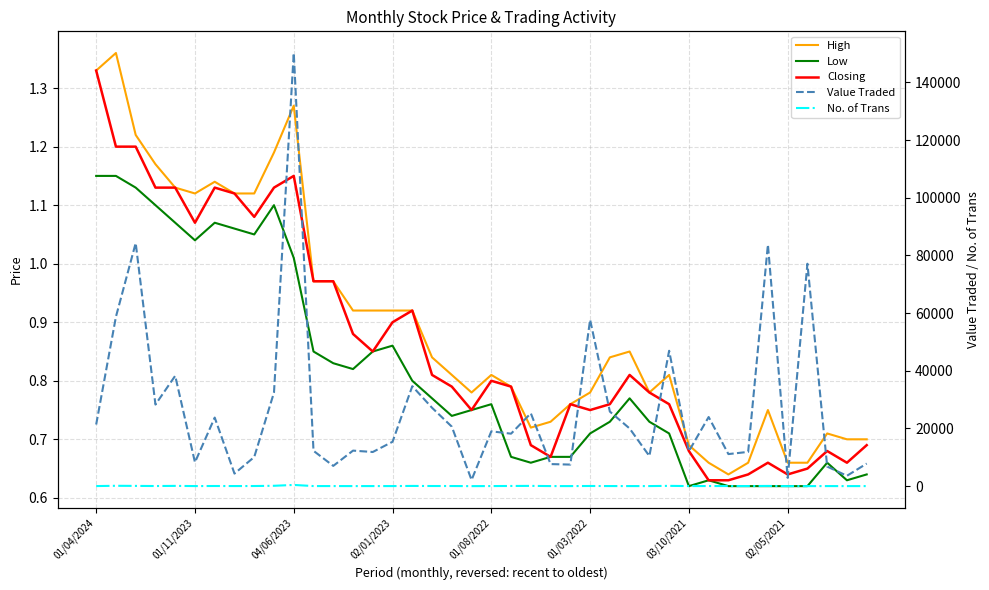

Between 22 and 20, which is larger?

20